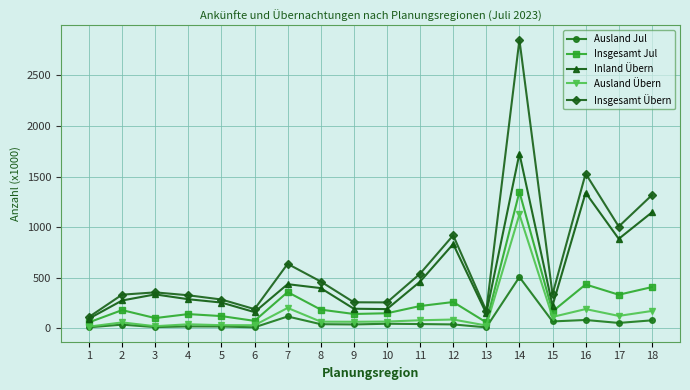

True or false: Ausland Jul and Inland Übern cross at least once.

False